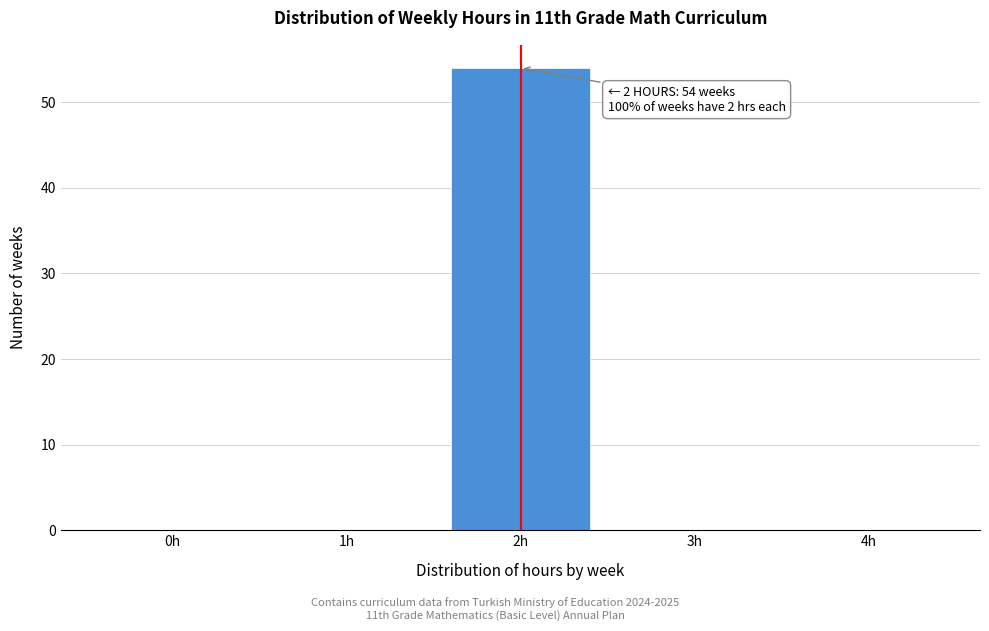

Reading left to right, transcribe all the data shown in this chart.

0h=0	1h=0	2h=54	3h=0	4h=0